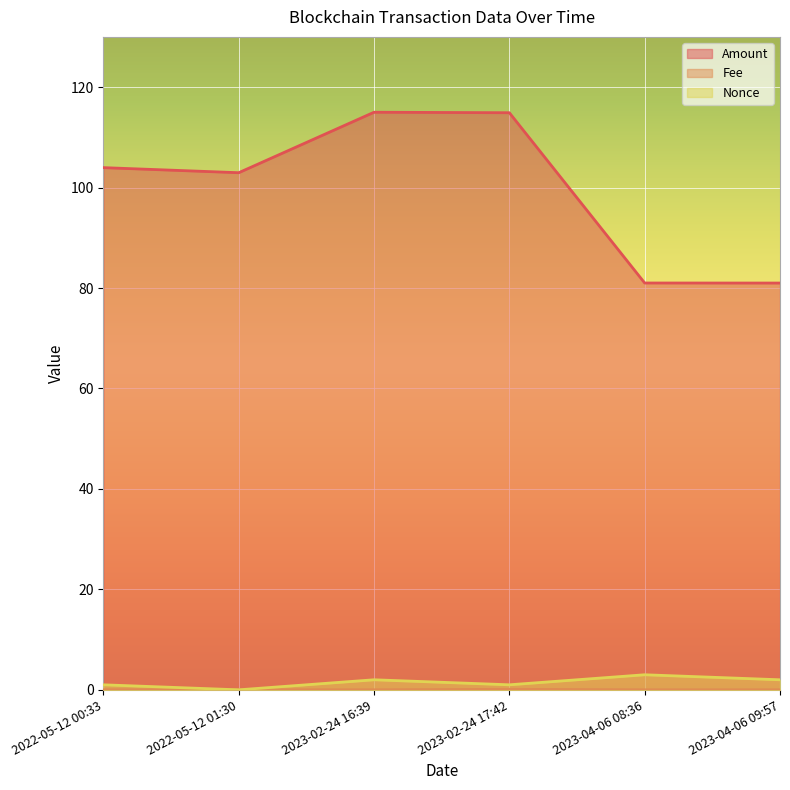

Which series has the largest range (max minus min)?

Amount